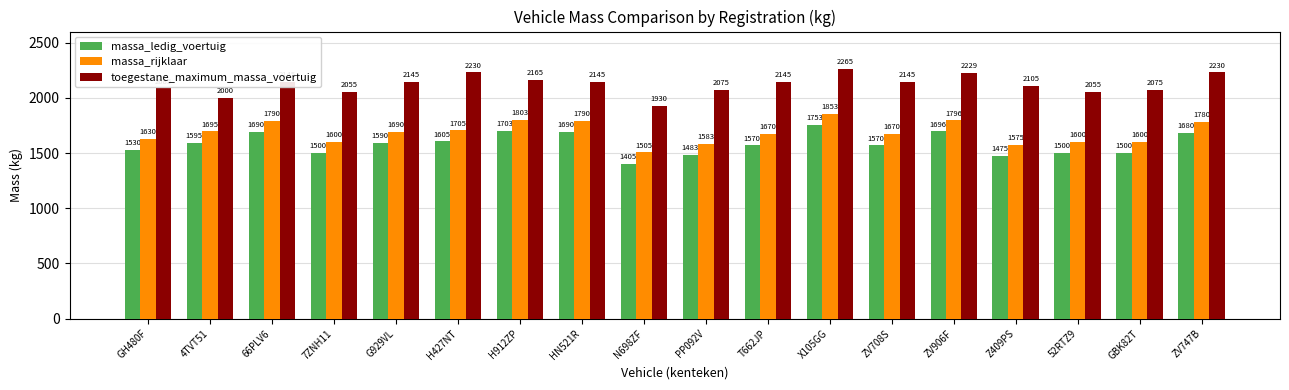

Reading left to right, transcribe all the data shown in this chart.

massa_ledig_voertuig: GH480F=1530	4TVT51=1595	66PLV6=1690	7ZNH11=1500	G929VL=1590	H427NT=1605	H912ZP=1703	HN521R=1690	N698ZF=1405	PP092V=1483	T662JP=1570	X105GG=1753	ZV708S=1570	ZV906F=1696	Z409PS=1475	52RTZ9=1500	GBK82T=1500	ZV747B=1680
massa_rijklaar: GH480F=1630	4TVT51=1695	66PLV6=1790	7ZNH11=1600	G929VL=1690	H427NT=1705	H912ZP=1803	HN521R=1790	N698ZF=1505	PP092V=1583	T662JP=1670	X105GG=1853	ZV708S=1670	ZV906F=1796	Z409PS=1575	52RTZ9=1600	GBK82T=1600	ZV747B=1780
toegestane_maximum_massa_voertuig: GH480F=2085	4TVT51=2000	66PLV6=2145	7ZNH11=2055	G929VL=2145	H427NT=2230	H912ZP=2165	HN521R=2145	N698ZF=1930	PP092V=2075	T662JP=2145	X105GG=2265	ZV708S=2145	ZV906F=2229	Z409PS=2105	52RTZ9=2055	GBK82T=2075	ZV747B=2230